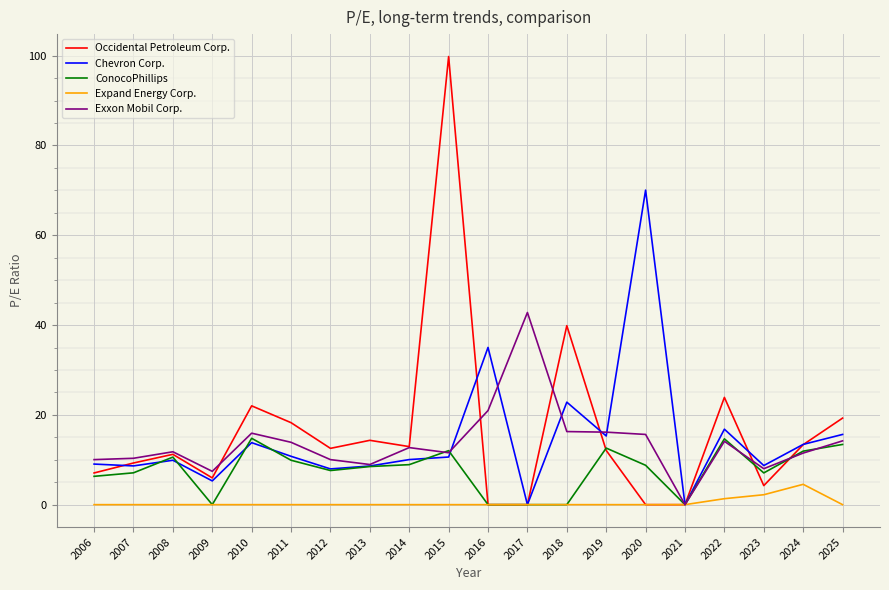

True or false: Occidental Petroleum Corp. has more than 1 points higher than both neighbors.

True